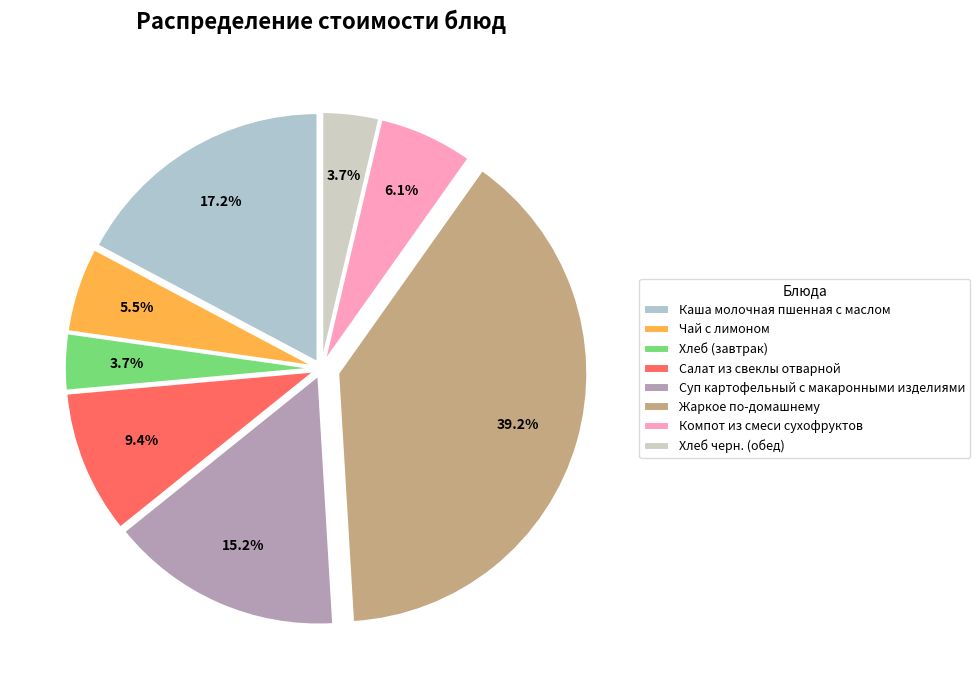

To the nearest percent, what is the difference between the largest and smallest slice percentages?

36%